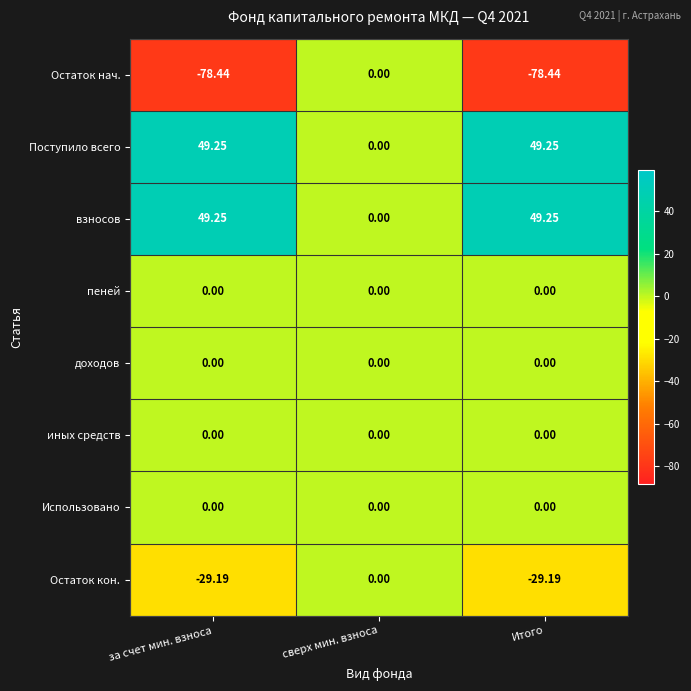

Between сверх мин. взноса and Итого, which series saw the biggest shift?

Остаток нач.